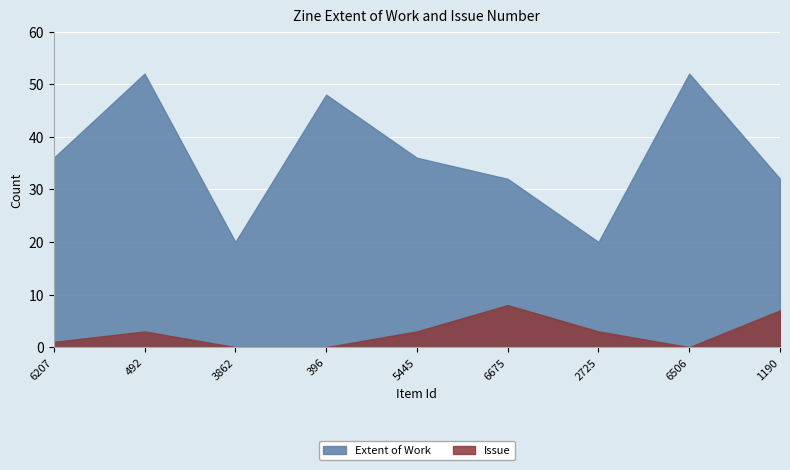

What are all the series names shown in the legend?

Extent of Work, Issue